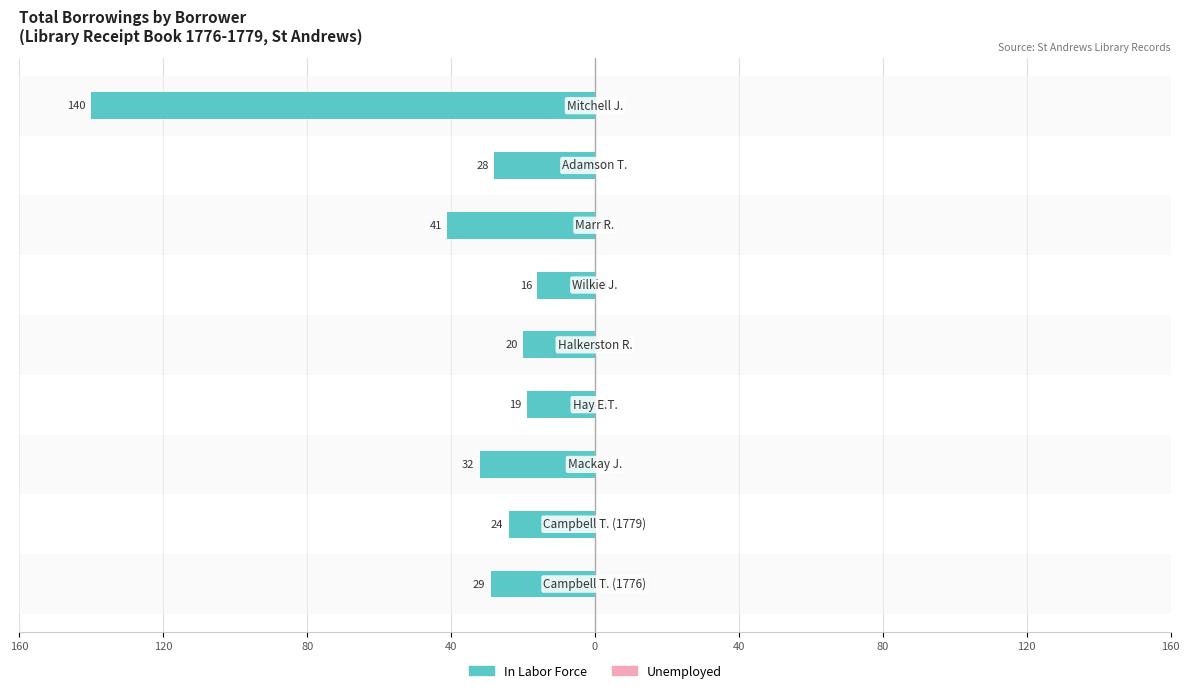

Is it true that Unemployed equals 0.7 at 120?

False